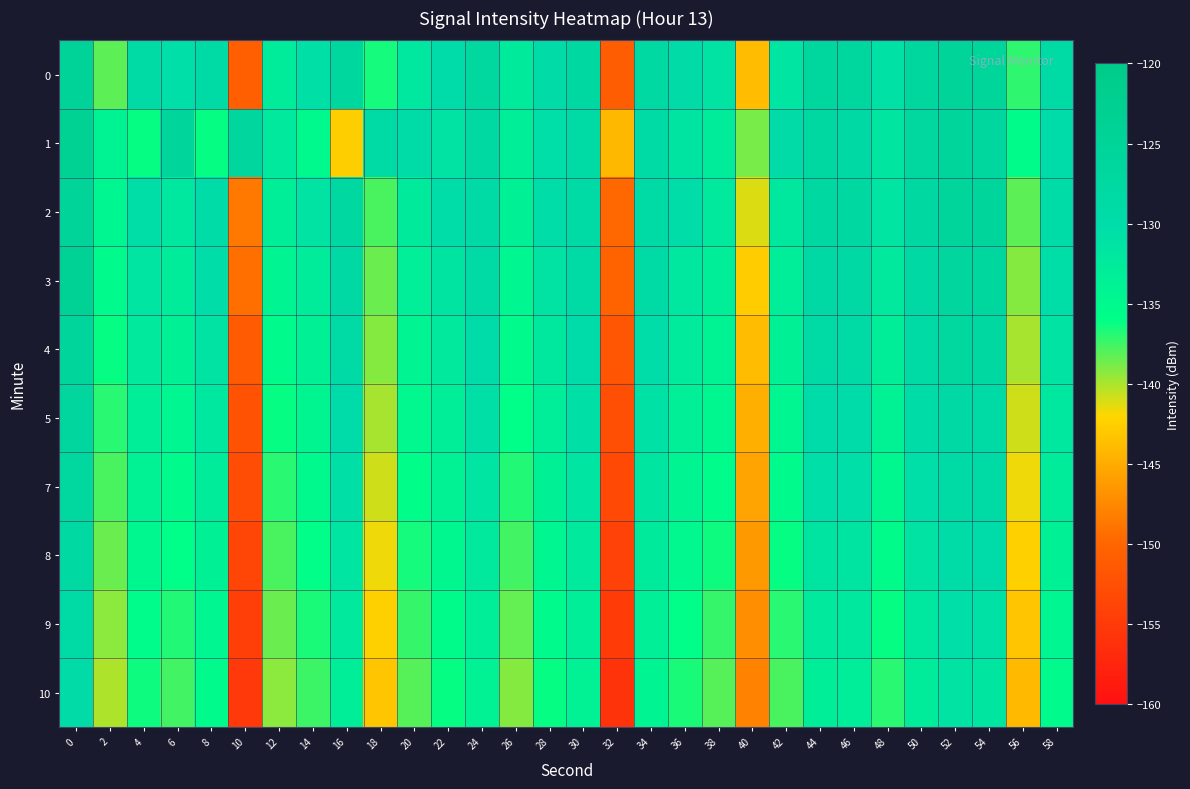

Reading left to right, extract all data points from this chart.

0: 0=-124.6	2=-138.2	4=-129.0	6=-130.5	8=-128.5	10=-150.8	12=-132.7	14=-130.7	16=-126.7	18=-136.5	20=-131.9	22=-129.8	24=-127.2	26=-132.5	28=-129.3	30=-127.6	32=-151.1	34=-127.7	36=-129.3	38=-131.1	40=-143.8	42=-131.4	44=-126.9	46=-126.9	48=-130.8	50=-126.8	52=-125.3	54=-125.4	56=-137.1	58=-128.7
1: 0=-123.8	2=-133.9	4=-136.2	6=-126.2	8=-136.1	10=-126.5	12=-132.2	14=-135.1	16=-142.7	18=-128.4	20=-129.5	22=-131.2	24=-127.8	26=-133.1	28=-130.5	30=-128.3	32=-144.2	34=-129.1	36=-131.4	38=-132.7	40=-138.9	42=-129.3	44=-127.5	46=-128.2	48=-131.6	50=-127.3	52=-126.1	54=-126.8	56=-135.4	58=-129.9
2: 0=-125.3	2=-134.5	4=-130.2	6=-131.8	8=-129.4	10=-148.6	12=-133.1	14=-131.2	16=-127.5	18=-137.8	20=-132.5	22=-130.1	24=-128.3	26=-133.7	28=-130.1	30=-128.4	32=-149.8	34=-128.5	36=-130.1	38=-132.3	40=-141.2	42=-132.1	44=-127.6	46=-127.4	48=-131.5	50=-127.6	52=-125.9	54=-126.1	56=-138.2	58=-129.4
3: 0=-124.1	2=-135.2	4=-131.5	6=-132.7	8=-130.1	10=-149.3	12=-134.2	14=-132.8	16=-128.1	18=-138.5	20=-133.2	22=-131.4	24=-129.1	26=-134.4	28=-131.2	30=-129.1	32=-150.3	34=-129.2	36=-131.8	38=-133.1	40=-142.7	42=-132.9	44=-128.2	46=-128.1	48=-132.2	50=-128.1	52=-126.5	54=-126.9	56=-139.1	58=-130.2
4: 0=-125.8	2=-136.1	4=-132.3	6=-133.6	8=-131.2	10=-151.2	12=-135.3	14=-133.5	16=-129.1	18=-139.2	20=-134.1	22=-132.2	24=-129.9	26=-135.2	28=-132.1	30=-129.9	32=-151.8	34=-130.1	36=-132.6	38=-134.0	40=-143.9	42=-133.7	44=-129.0	46=-128.9	48=-133.0	50=-128.8	52=-127.2	54=-127.6	56=-140.0	58=-131.1
5: 0=-126.5	2=-136.9	4=-133.1	6=-134.4	8=-132.0	10=-152.1	12=-136.1	14=-134.3	16=-129.9	18=-140.0	20=-134.9	22=-133.0	24=-130.7	26=-136.0	28=-132.9	30=-130.7	32=-152.6	34=-130.9	36=-133.4	38=-134.8	40=-144.7	42=-134.5	44=-129.8	46=-129.7	48=-133.8	50=-129.6	52=-128.0	54=-128.4	56=-140.8	58=-132.0
7: 0=-127.2	2=-137.7	4=-133.9	6=-135.2	8=-132.8	10=-152.9	12=-136.9	14=-135.1	16=-130.7	18=-140.8	20=-135.7	22=-133.8	24=-131.5	26=-136.8	28=-133.7	30=-131.5	32=-153.4	34=-131.7	36=-134.2	38=-135.6	40=-145.5	42=-135.3	44=-130.6	46=-130.5	48=-134.6	50=-130.4	52=-128.8	54=-129.2	56=-141.6	58=-132.8
8: 0=-127.9	2=-138.5	4=-134.7	6=-136.0	8=-133.6	10=-153.7	12=-137.7	14=-135.9	16=-131.5	18=-141.6	20=-136.5	22=-134.6	24=-132.3	26=-137.6	28=-134.5	30=-132.3	32=-154.2	34=-132.5	36=-135.0	38=-136.4	40=-146.3	42=-136.1	44=-131.4	46=-131.3	48=-135.4	50=-131.2	52=-129.6	54=-130.0	56=-142.4	58=-133.6
9: 0=-128.6	2=-139.3	4=-135.5	6=-136.8	8=-134.4	10=-154.5	12=-138.5	14=-136.7	16=-132.3	18=-142.4	20=-137.3	22=-135.4	24=-133.1	26=-138.4	28=-135.3	30=-133.1	32=-155.0	34=-133.3	36=-135.8	38=-137.2	40=-147.1	42=-136.9	44=-132.2	46=-132.1	48=-136.2	50=-132.0	52=-130.4	54=-130.8	56=-143.2	58=-134.4
10: 0=-129.3	2=-140.1	4=-136.3	6=-137.6	8=-135.2	10=-155.3	12=-139.3	14=-137.5	16=-133.1	18=-143.2	20=-138.1	22=-136.2	24=-133.9	26=-139.2	28=-136.1	30=-133.9	32=-155.8	34=-134.1	36=-136.6	38=-138.0	40=-147.9	42=-137.7	44=-133.0	46=-132.9	48=-137.0	50=-132.8	52=-131.2	54=-131.6	56=-144.0	58=-135.2